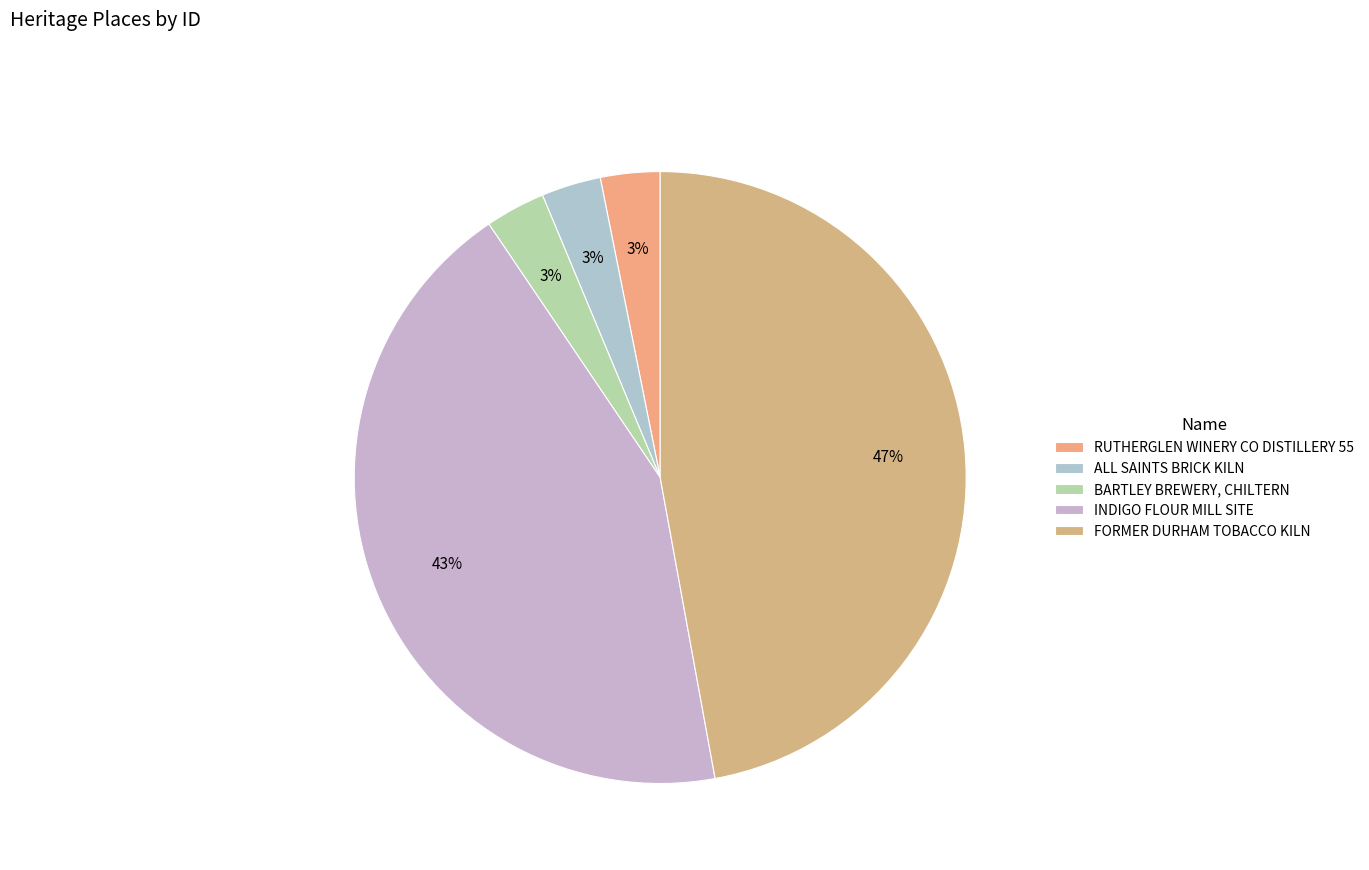

To the nearest percent, what portion does BARTLEY BREWERY, CHILTERN represent?

3%